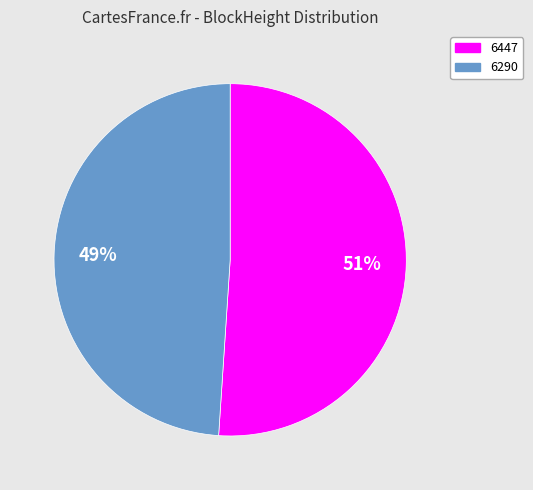

To the nearest percent, what is the average slice percentage?

50%